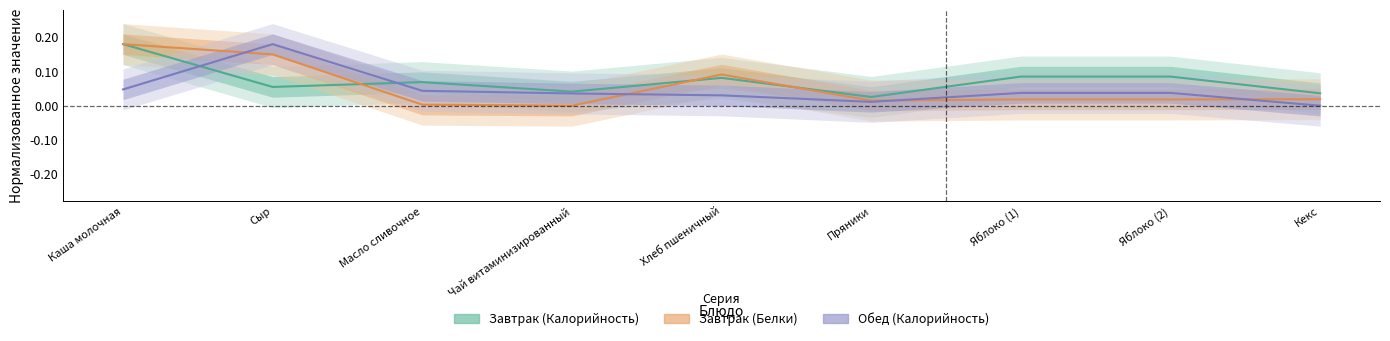

What position from the right is Чай витаминизированный?

6